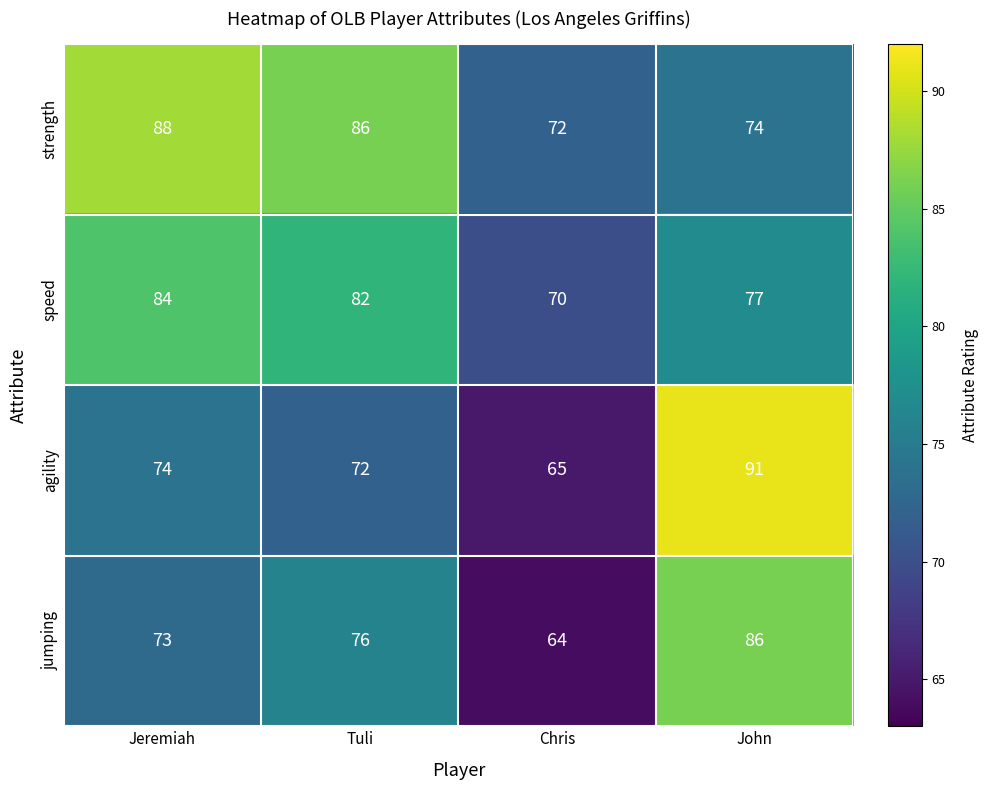

At which label is agility closest to 78?

Jeremiah